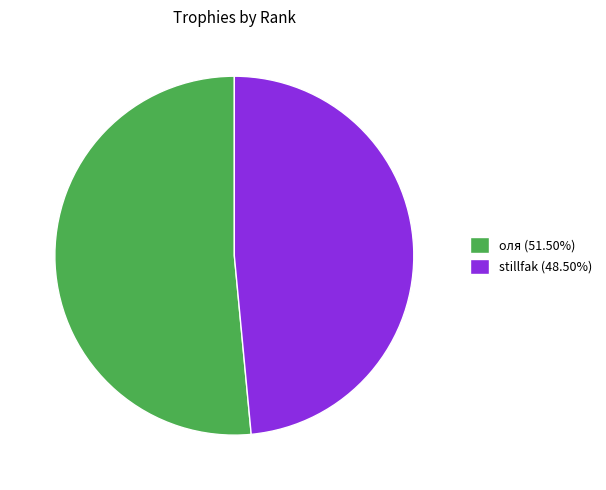

Approximately how many times larger is the value at stillfak (48.50%) compared to оля (51.50%)?

0.9